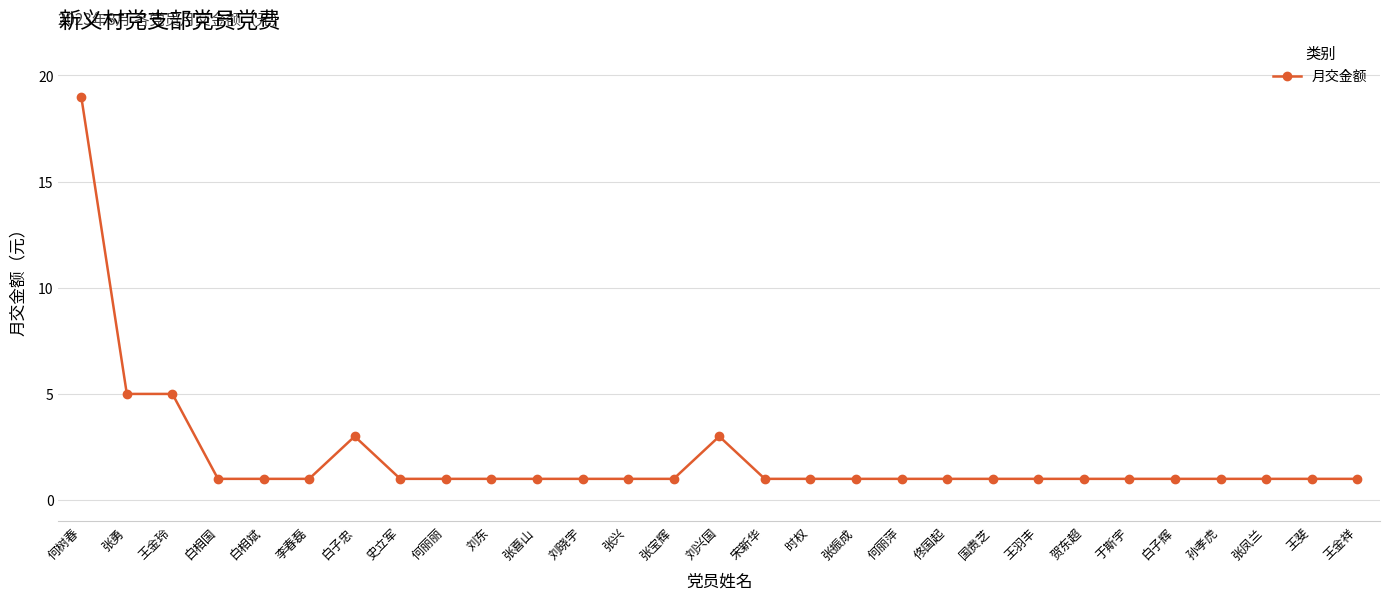

Reading left to right, extract all data points from this chart.

19	5	5	1	1	1	3	1	1	1	1	1	1	1	3	1	1	1	1	1	1	1	1	1	1	1	1	1	1